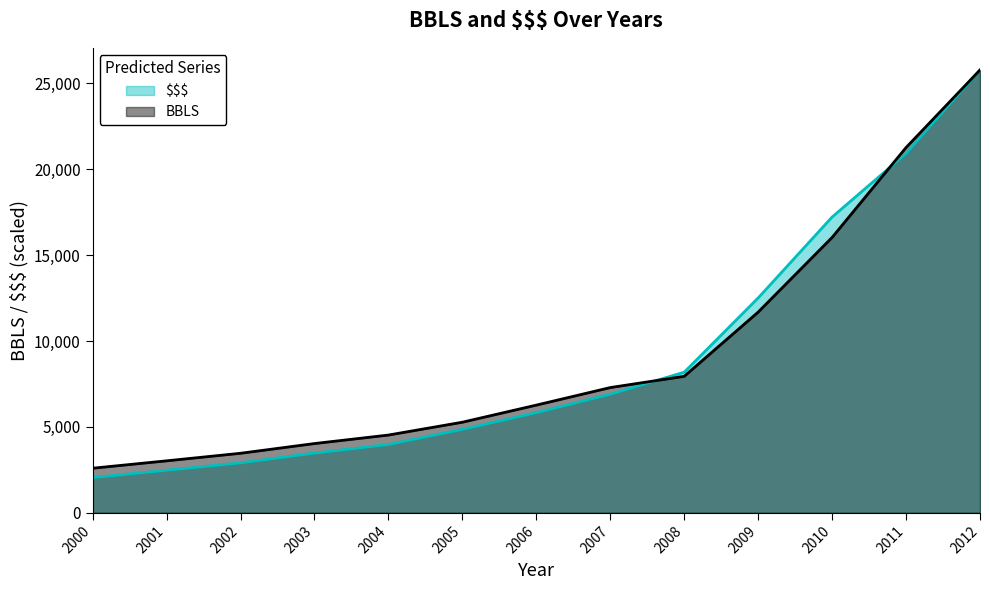

How many data points in $$$ are above 5827?

7